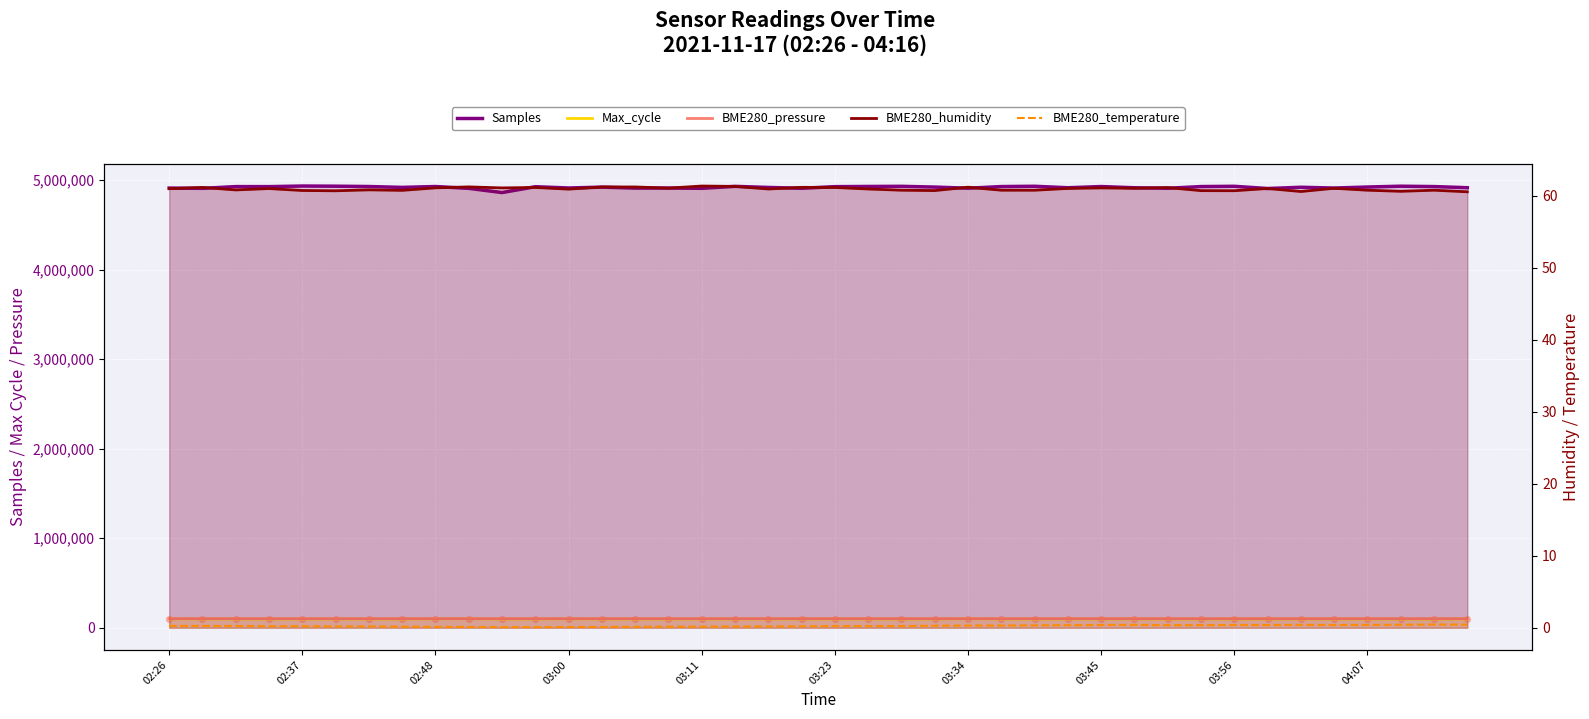

Which series has the largest Y range (max minus min)?

Samples